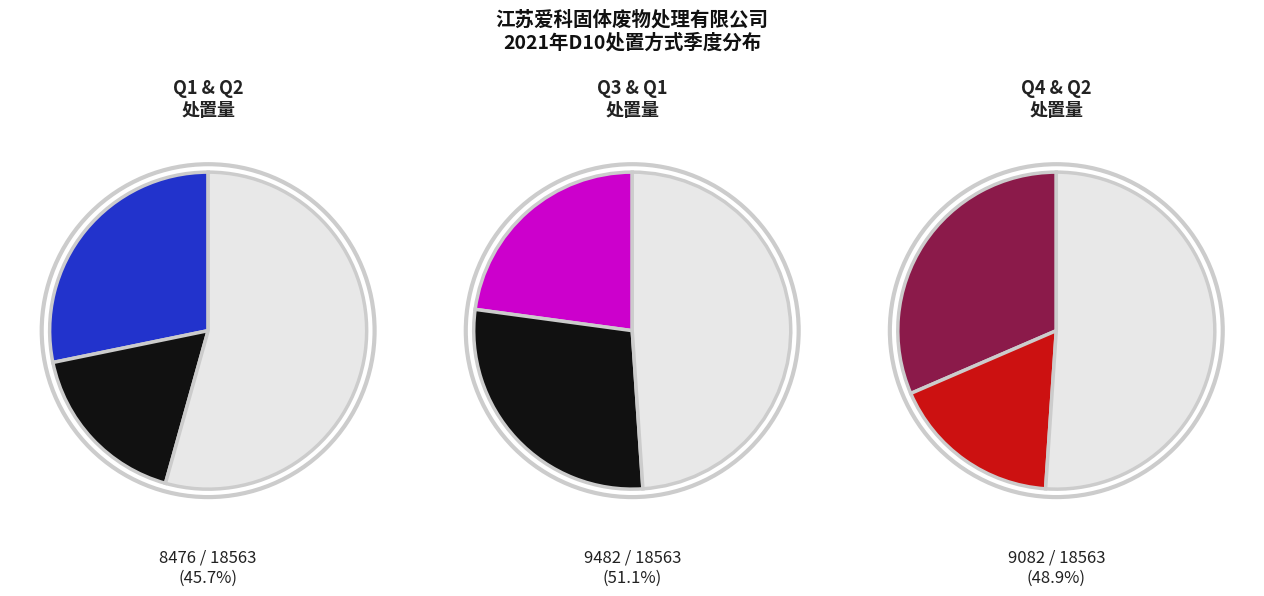

To the nearest percent, what percentage of the pie is 4月?

5%